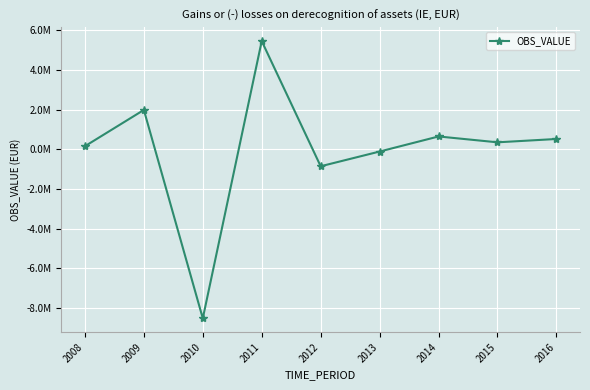

Where does the data first go above 359100?

2009